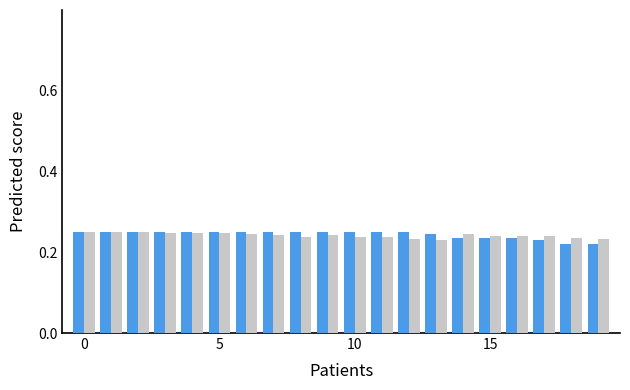

How many bars are there in total?

40